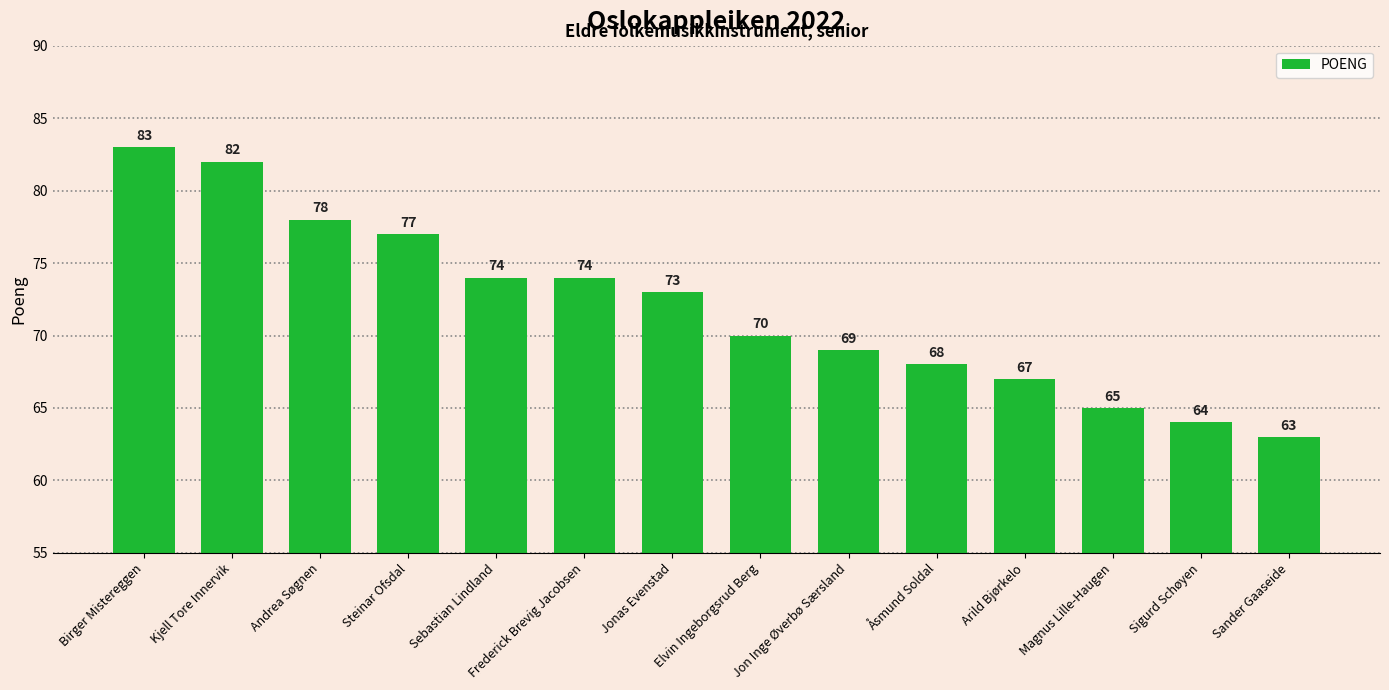

How many values are below 73?

7